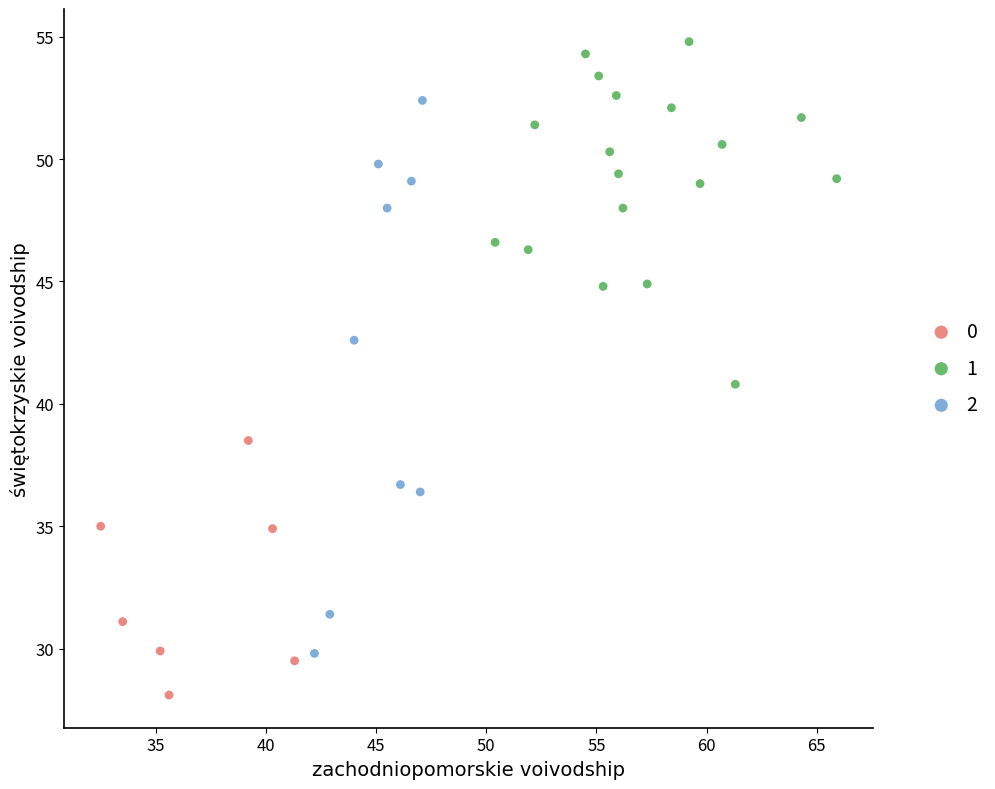

Which series contains the lowest Y value?

0